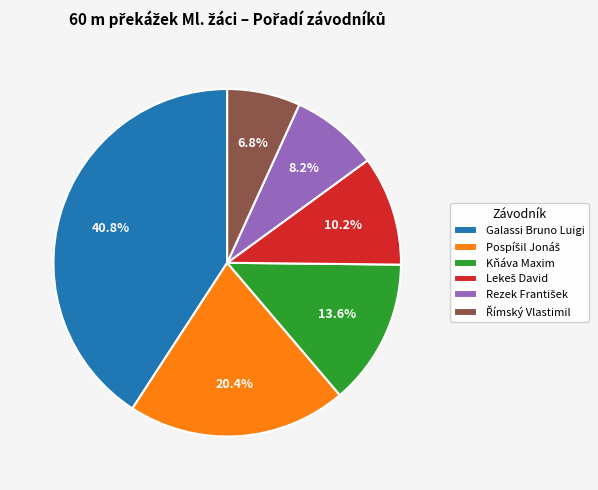

What is the total percentage of Kňáva Maxim and Galassi Bruno Luigi?

54.4%